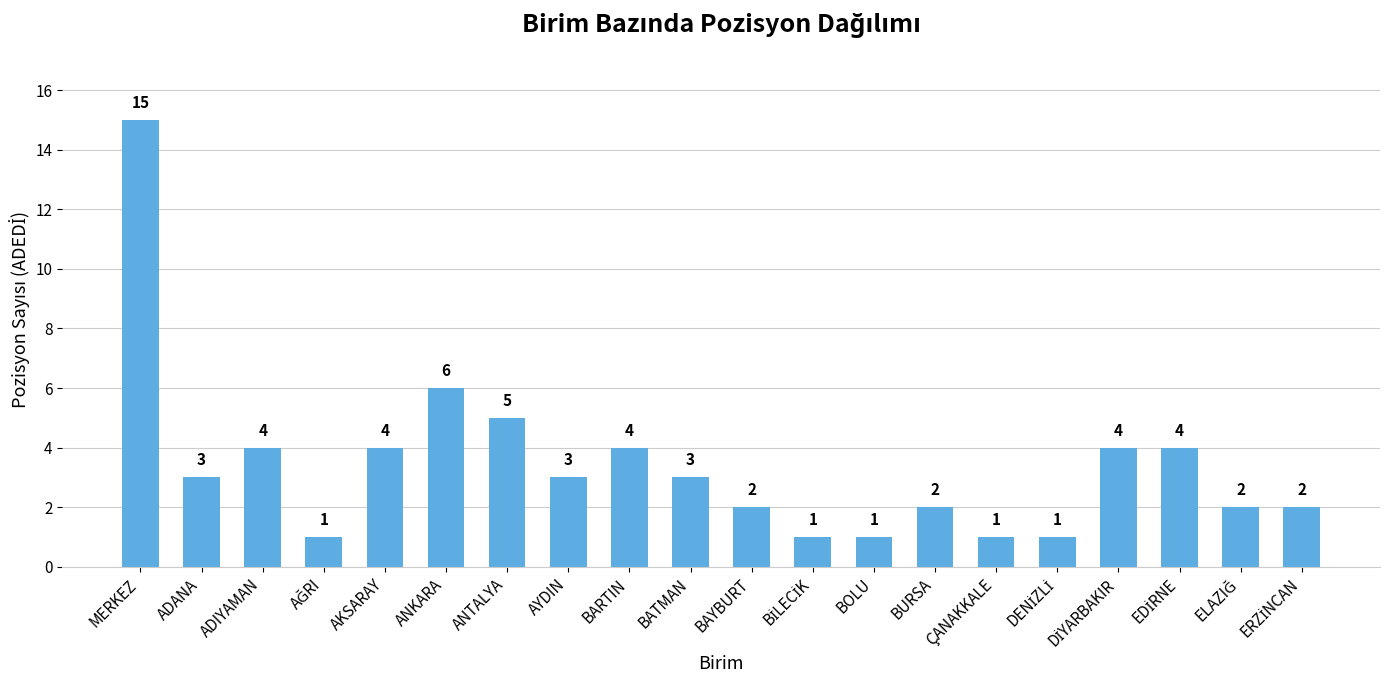

What is the value of the 9th bar from the left?

4